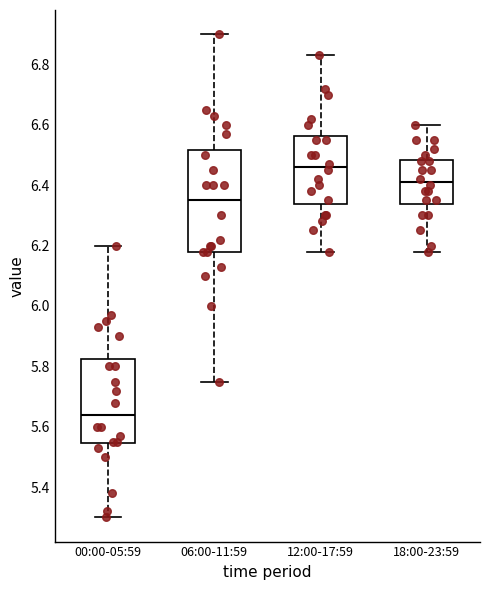

Where is the upper edge of the box for 18:00-23:59 on the y-axis? The values are not printed on the chart, so give them approximately, as read against the axis.

6.48